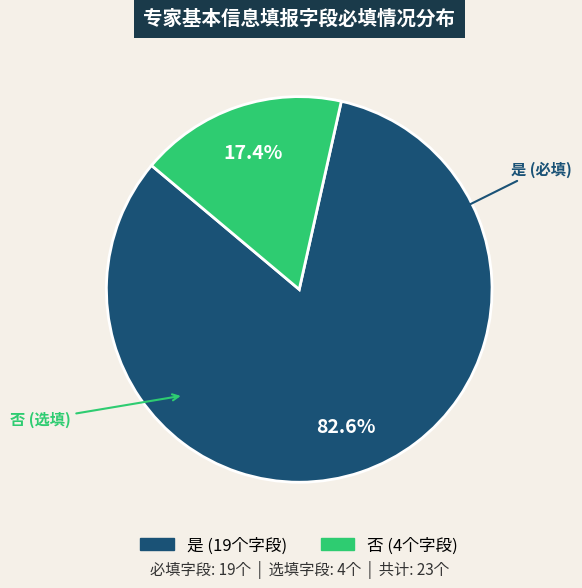

Which category has the smallest portion of the pie?

否